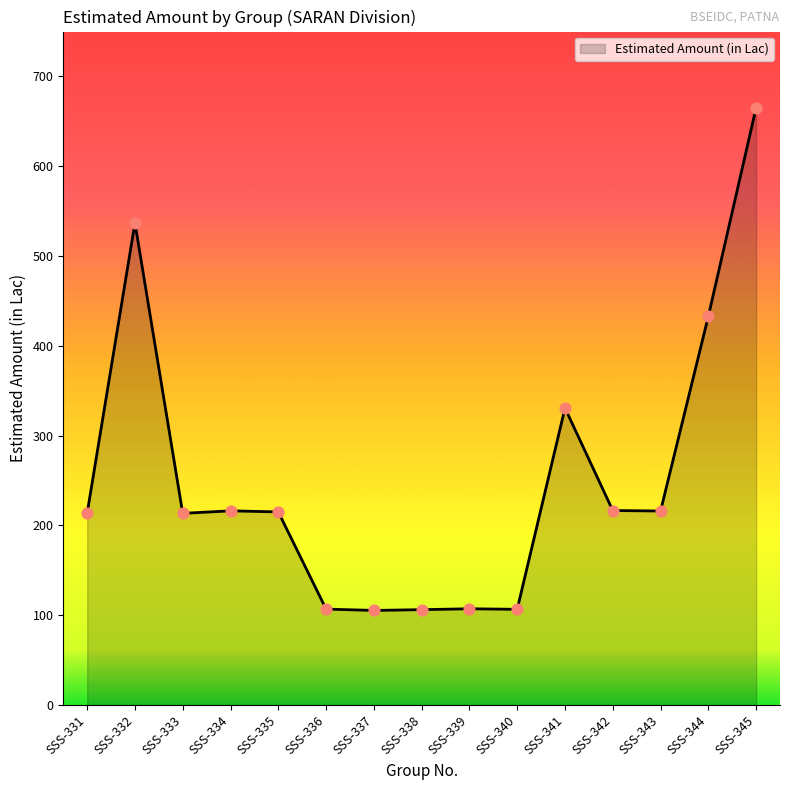

What is the ratio of the value at SSS-337 to the value at SSS-341?

0.3